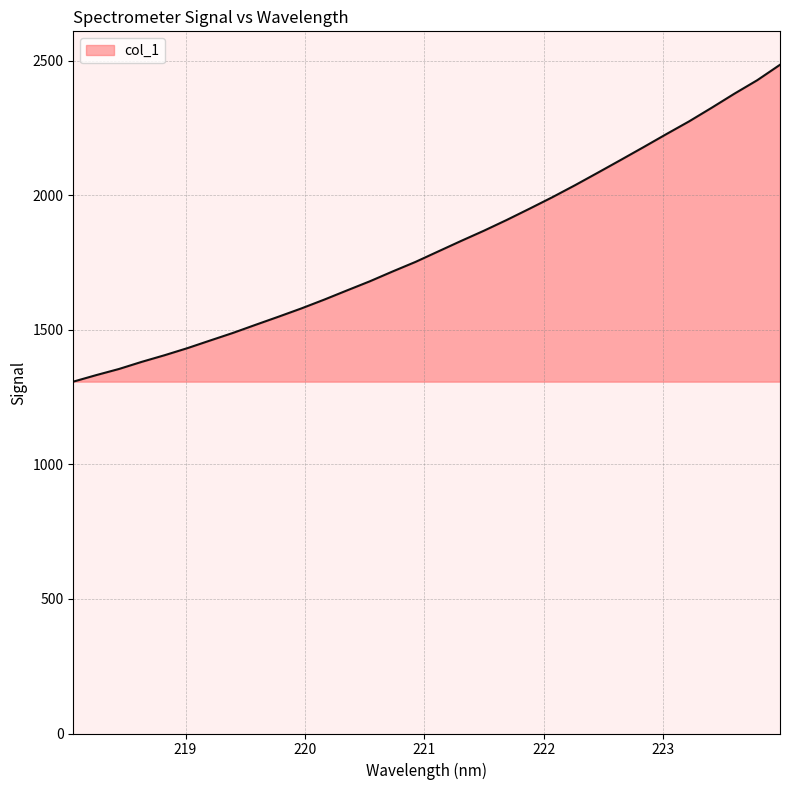

What is the smallest value displayed?

1307.6